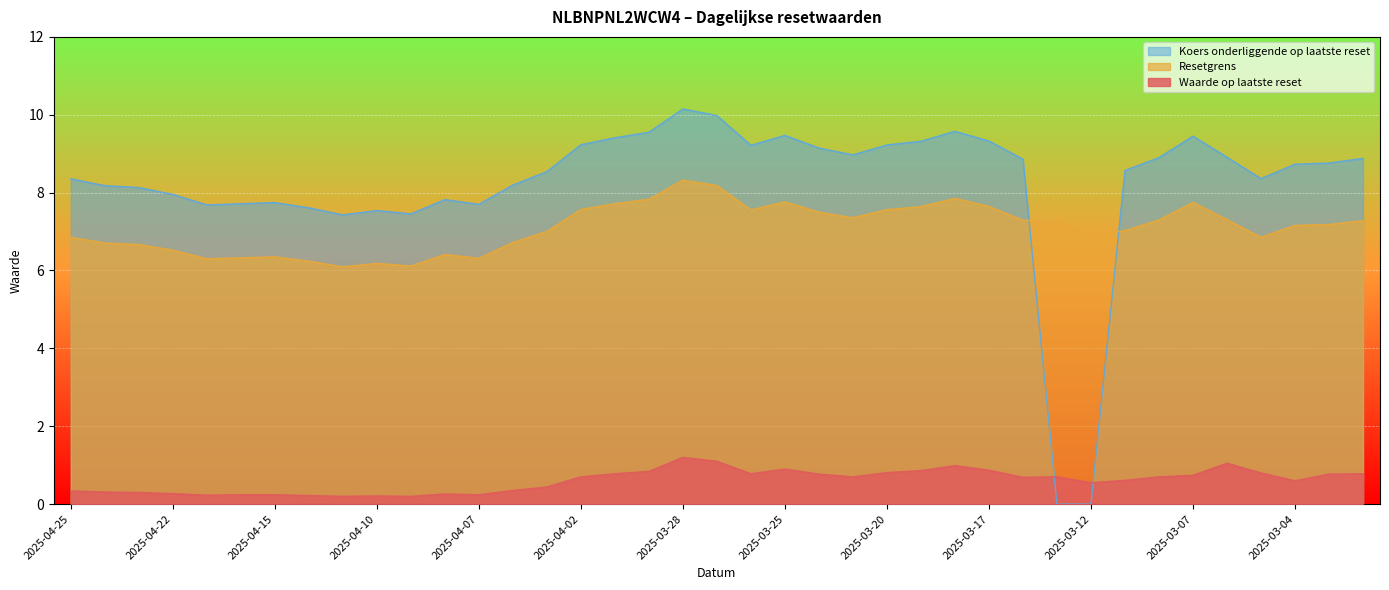

Which has a higher value, 2025-04-08 or 2025-03-03?

2025-03-03